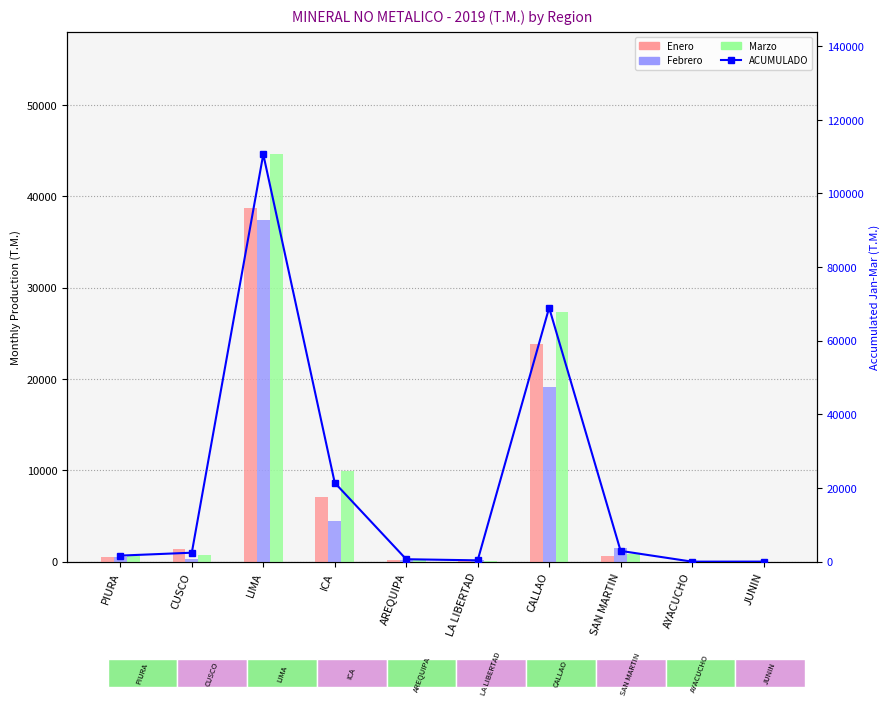

What is the sum of all Enero values?

72345.0